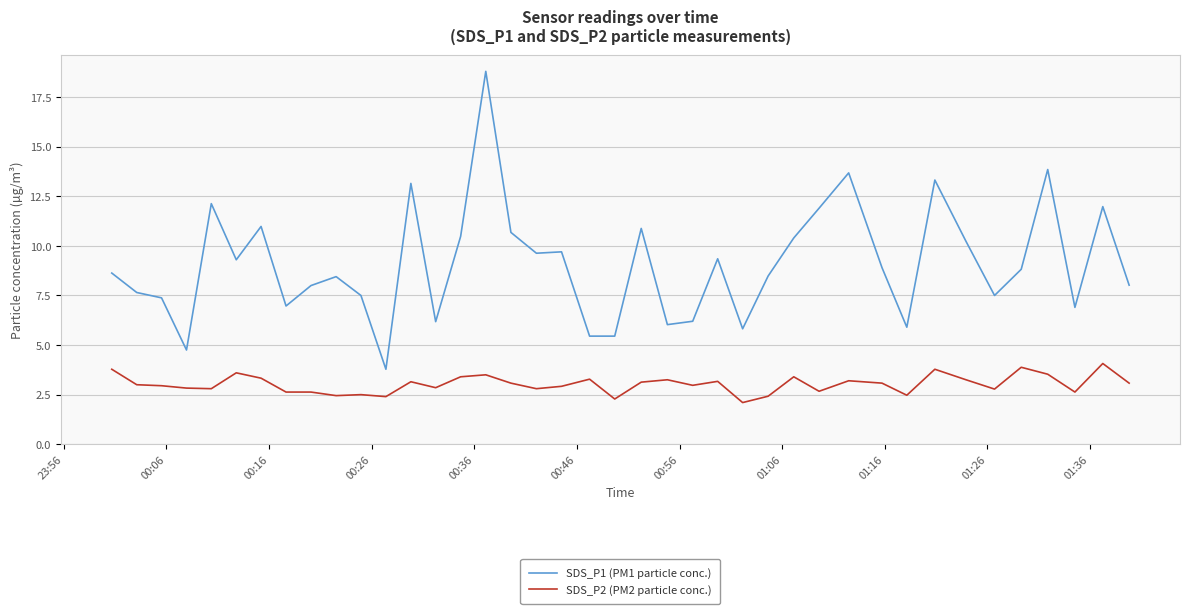

What are all the series names shown in the legend?

SDS_P1 (PM1 particle conc.), SDS_P2 (PM2 particle conc.)